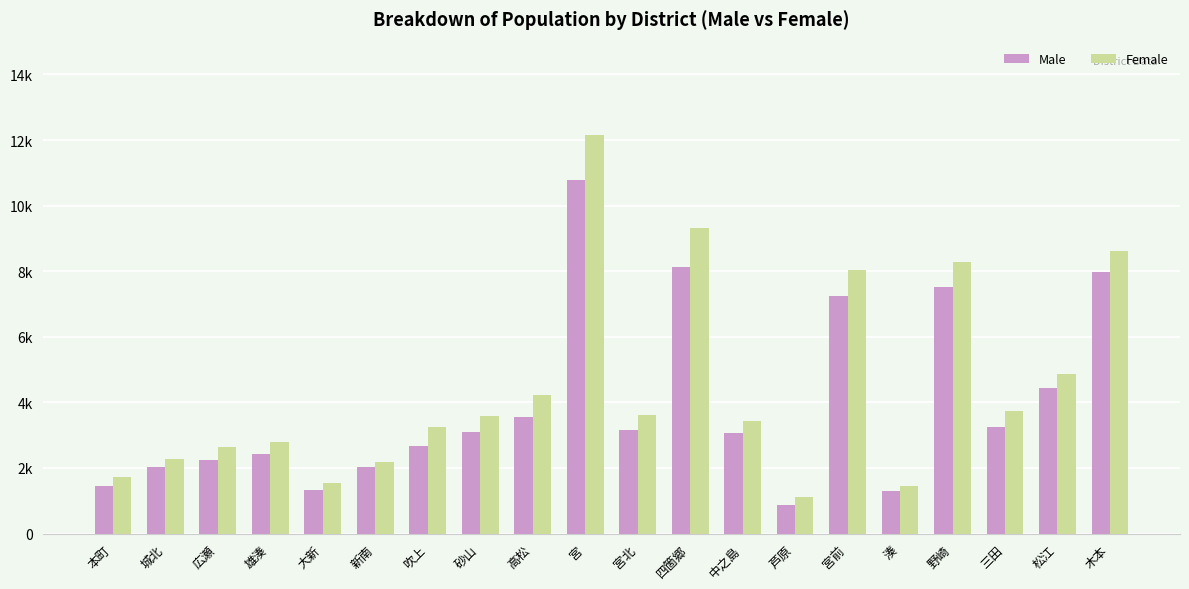

Does the chart contain any negative values?

No